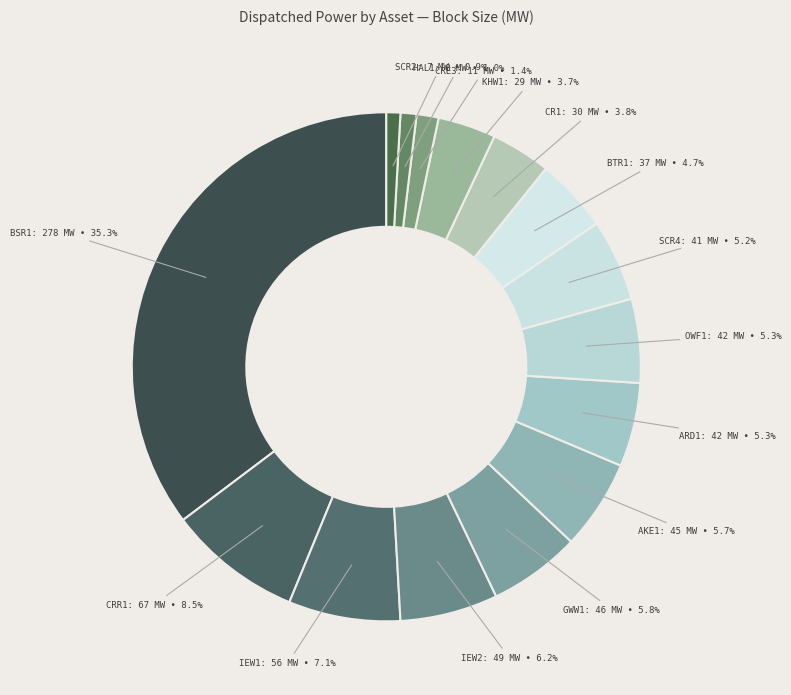

What percentage is NOT represented by CR1?

96.2%